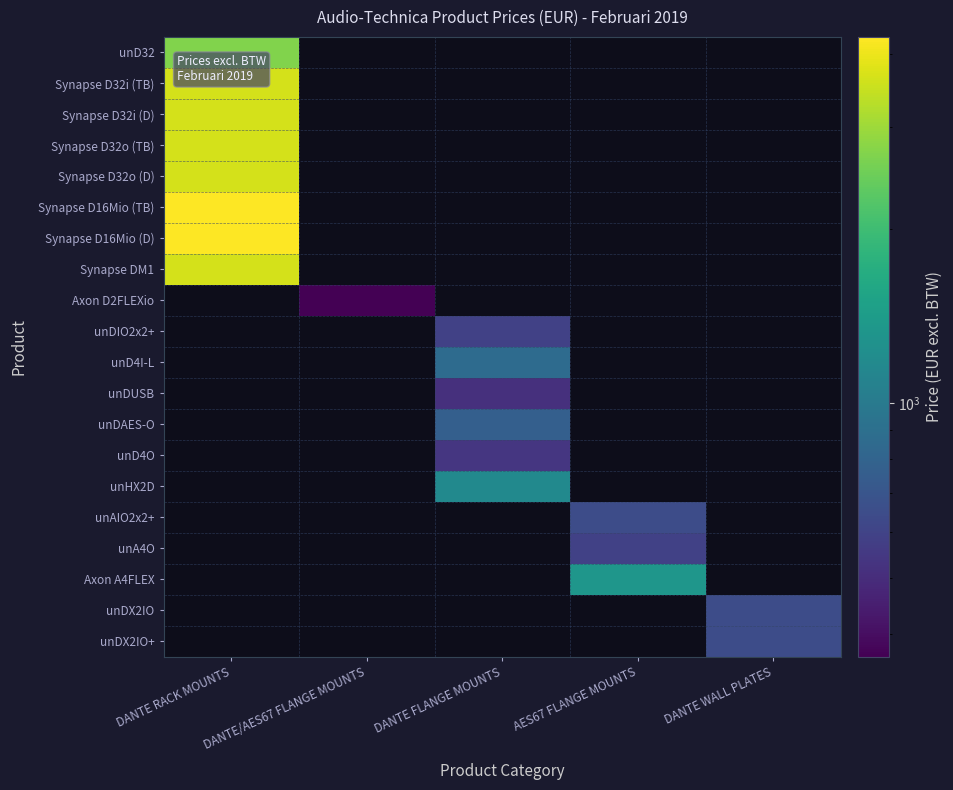

How many positive values does the Synapse D16Mio (D) series have?

1